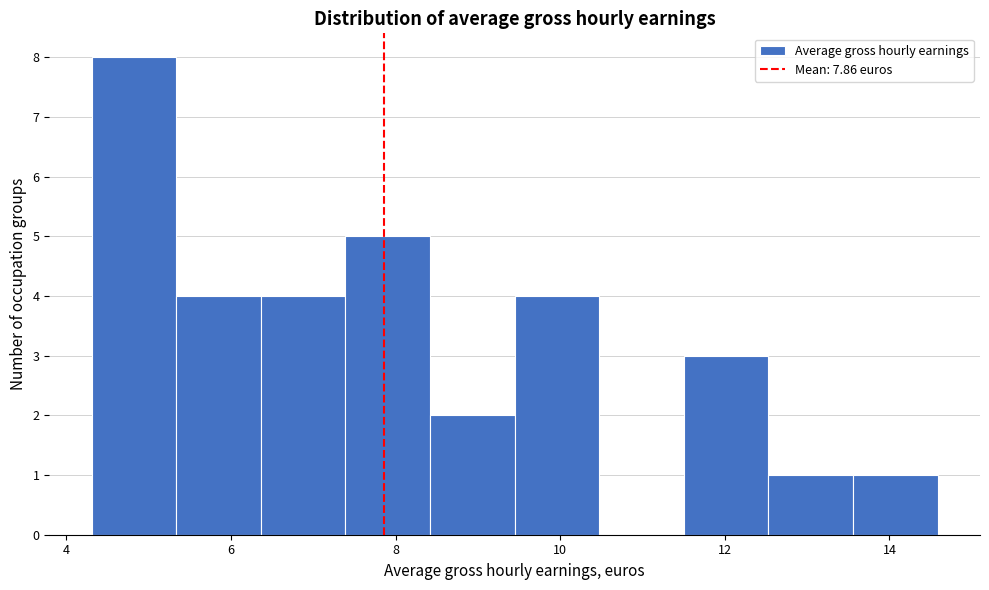

Reading left to right, list every bar in this chart as the range it spans on the x-axis followed by its height. Neither the bar edges nor the heights are printed on the chart, so give them approximately, as read against the axes.

4.4 to 5.4: 8
5.4 to 6.4: 4
6.4 to 7.4: 4
7.4 to 8.4: 5
8.4 to 9.4: 2
9.4 to 10.4: 4
10.4 to 11.6: 0
11.6 to 12.6: 3
12.6 to 13.6: 1
13.6 to 14.6: 1